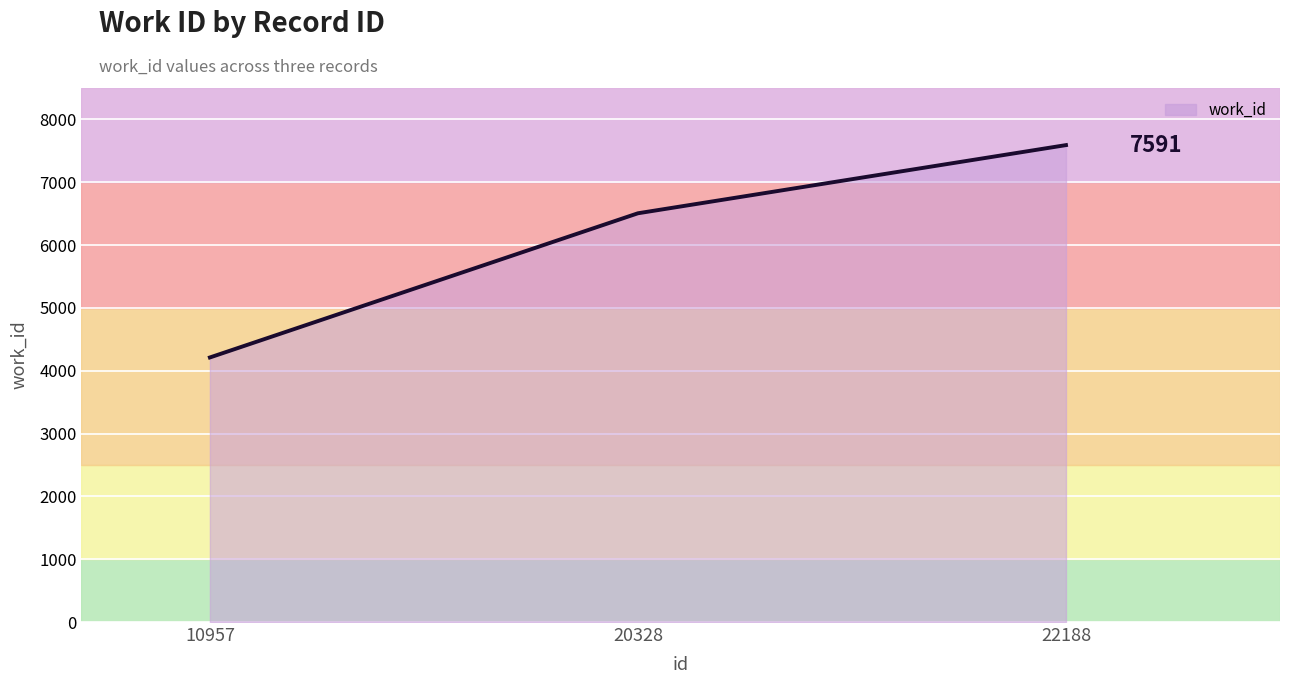

Rank the categories by value from highest to lowest.

22188, 20328, 10957